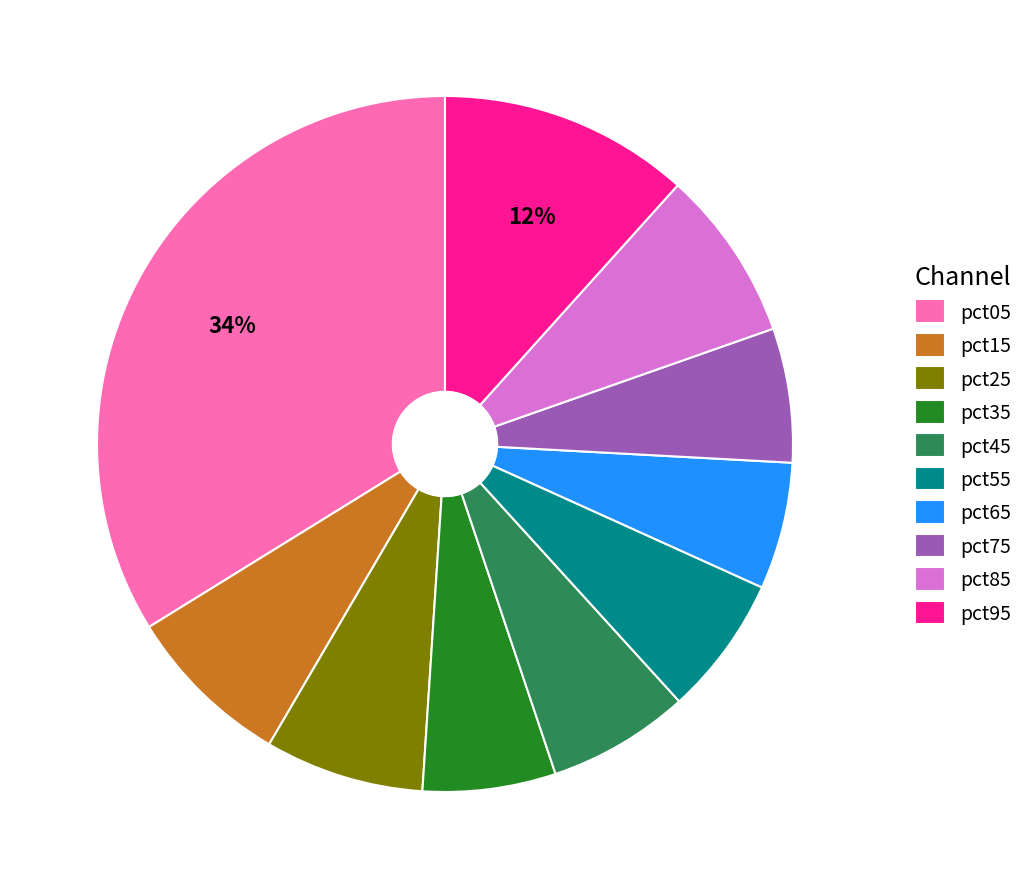

To the nearest percent, what is the combined percentage of pct45 and pct85?

15%